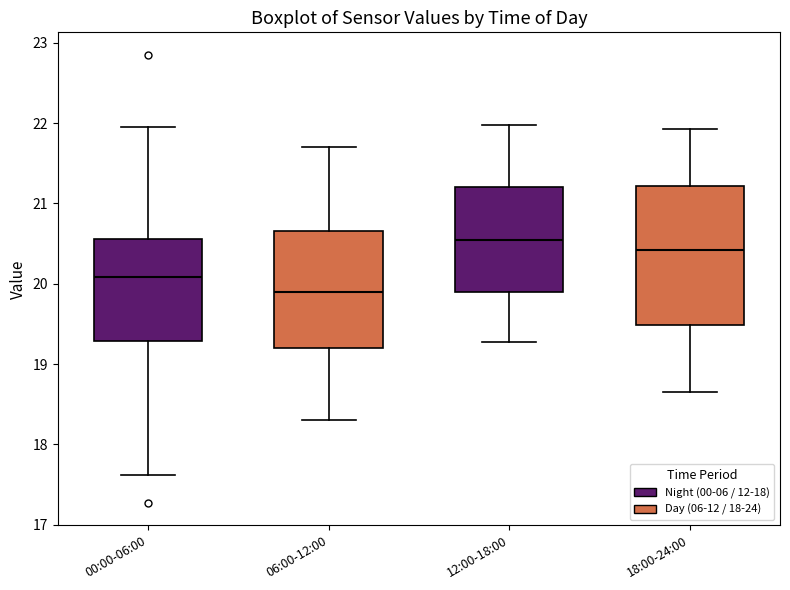

Reading left to right, read every box against the y-axis: the position of its median line, the range the box covers, and the ends of its whiskers. The values are not printed on the chart, so give them approximately, as read against the axis.

00:00-06:00: median 20.1, box 19.3 to 20.6, whiskers 17.6 to 22.0
06:00-12:00: median 19.9, box 19.2 to 20.7, whiskers 18.3 to 21.7
12:00-18:00: median 20.6, box 19.9 to 21.2, whiskers 19.3 to 22.0
18:00-24:00: median 20.4, box 19.5 to 21.2, whiskers 18.7 to 21.9